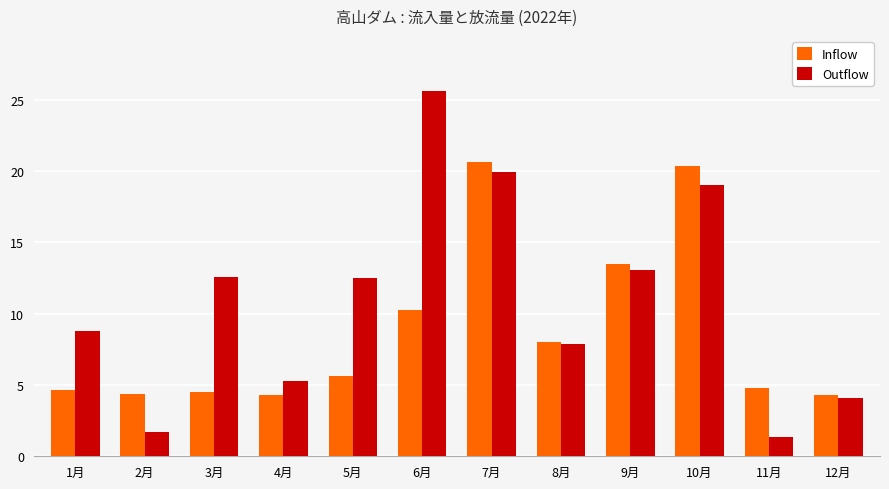

Which category has the lowest value across all series?

11月